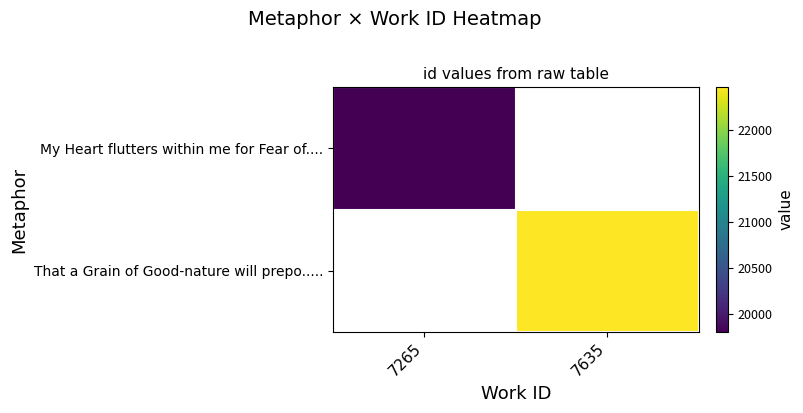

How many distinct data groups are displayed?

2